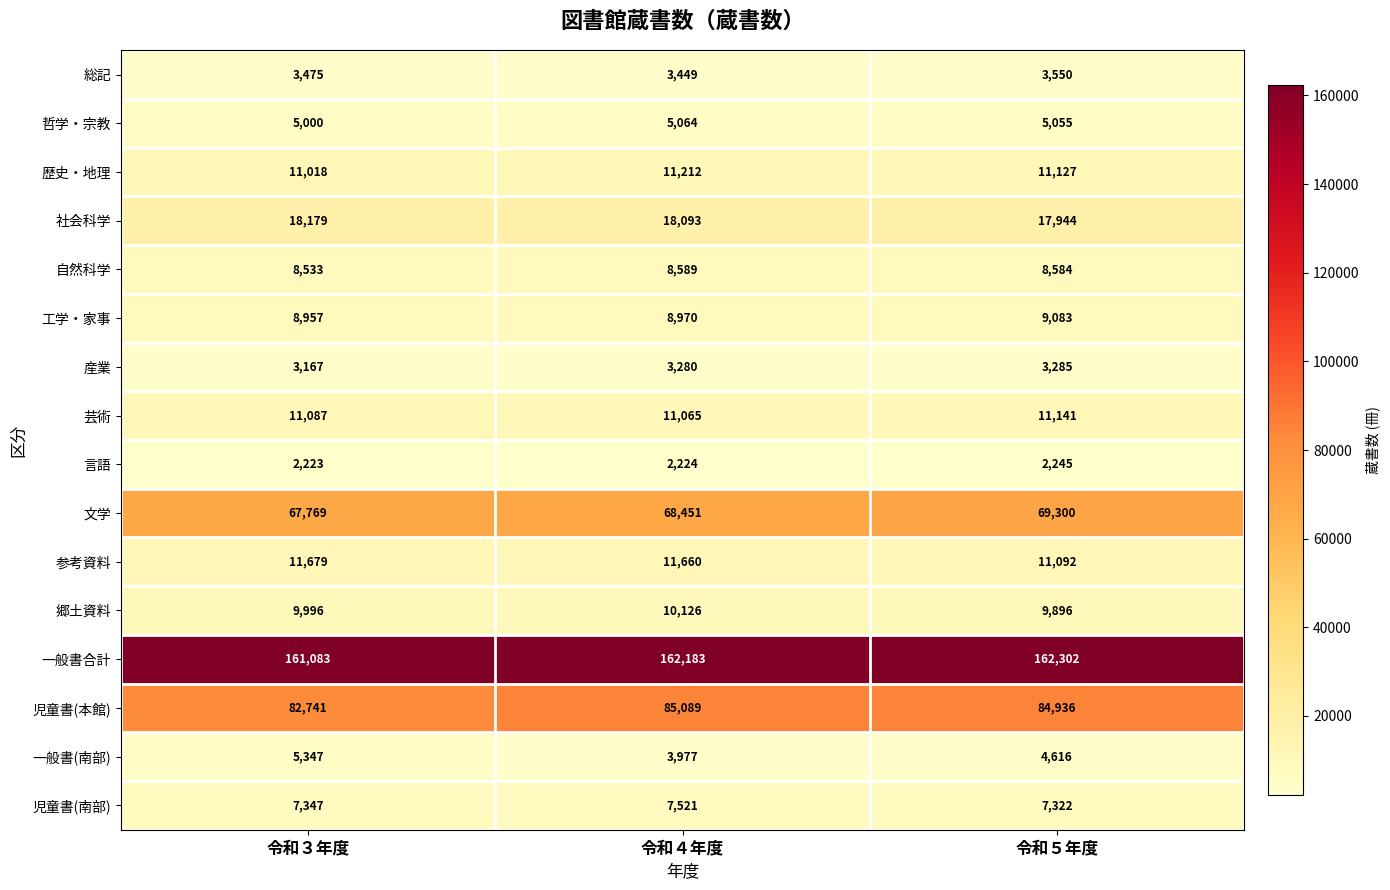

What is the spread (max minus min) of values at 令和３年度?

158860